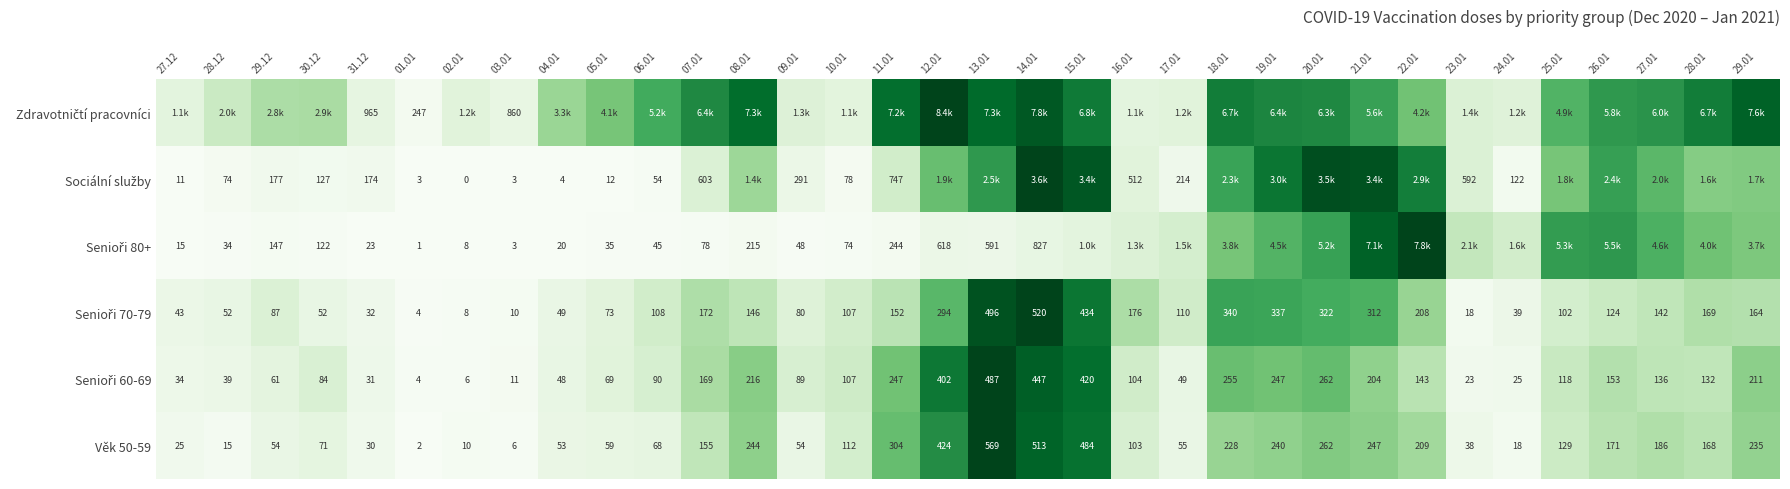

Which has a higher value, 27.01 or 05.01?

27.01